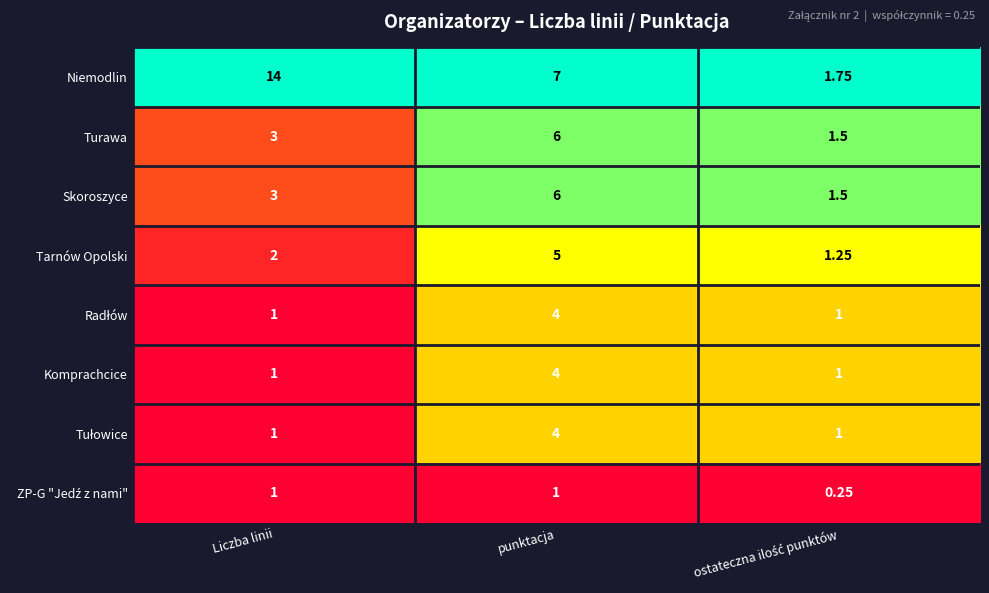

Count the number of data series in this chart.

8